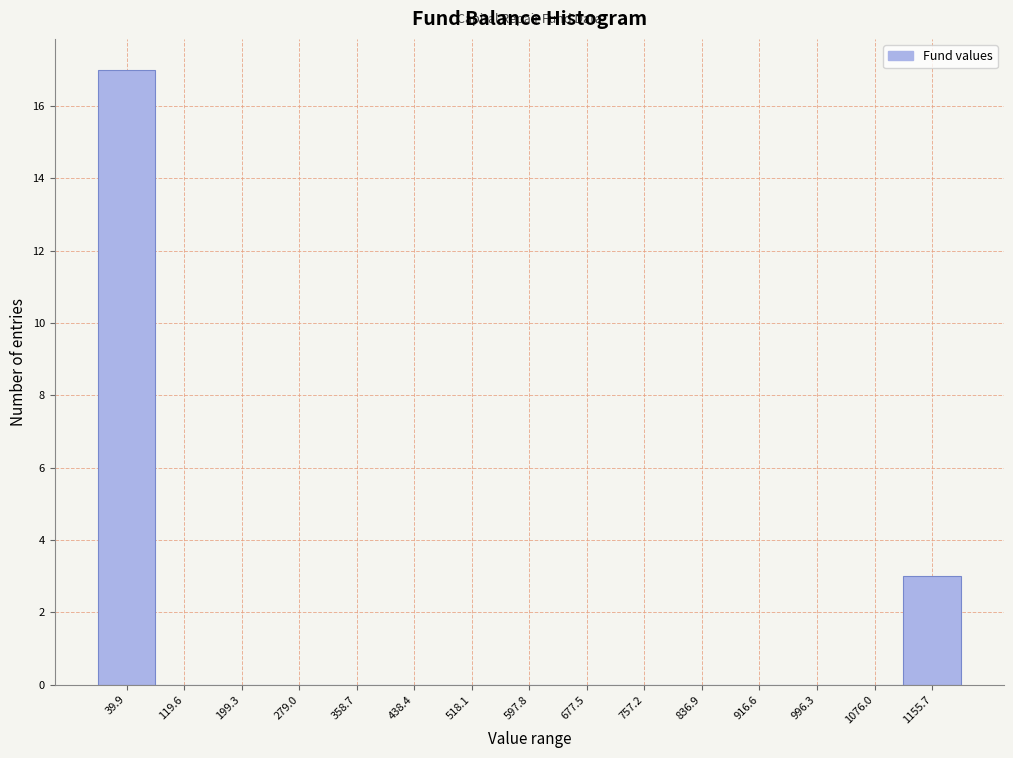

How tall is the bar that spans 1120 to 1200 on the x-axis? Neither the bar edges nor the heights are printed on the chart, so give them approximately, as read against the axes.

3